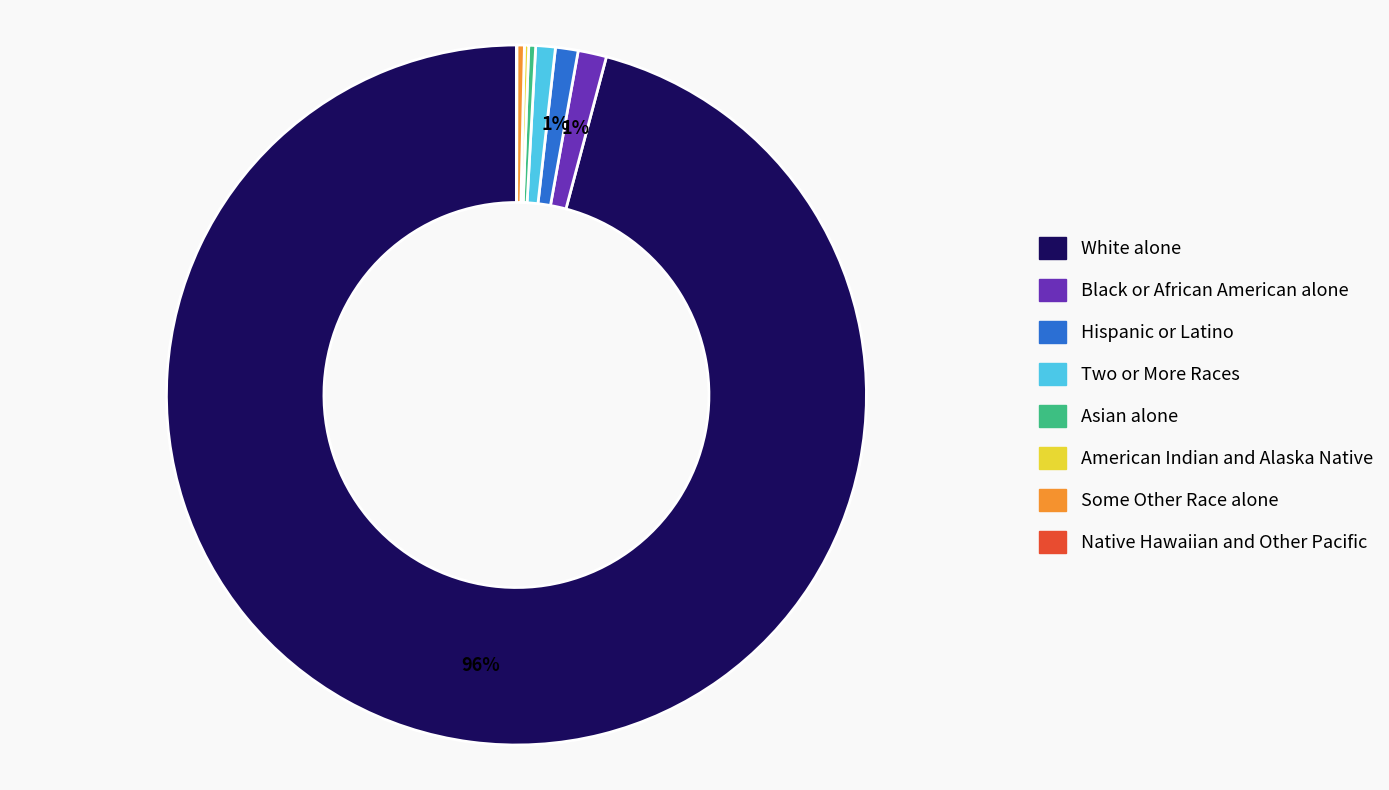

The Hispanic or Latino slice represents 11% of the pie. True or false?

False